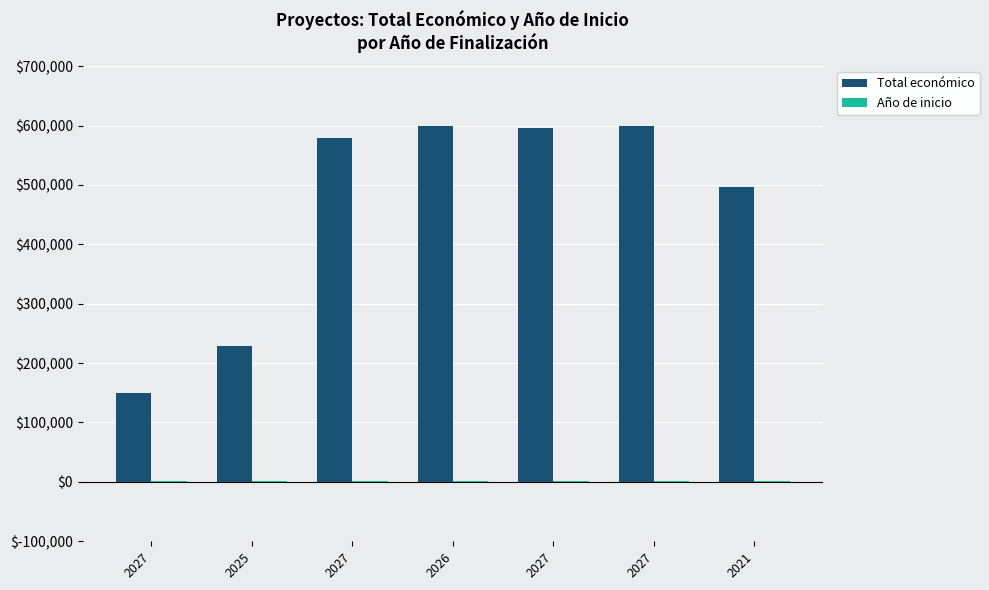

Rank the series by their maximum value, from highest to lowest.

Total económico, Año de inicio